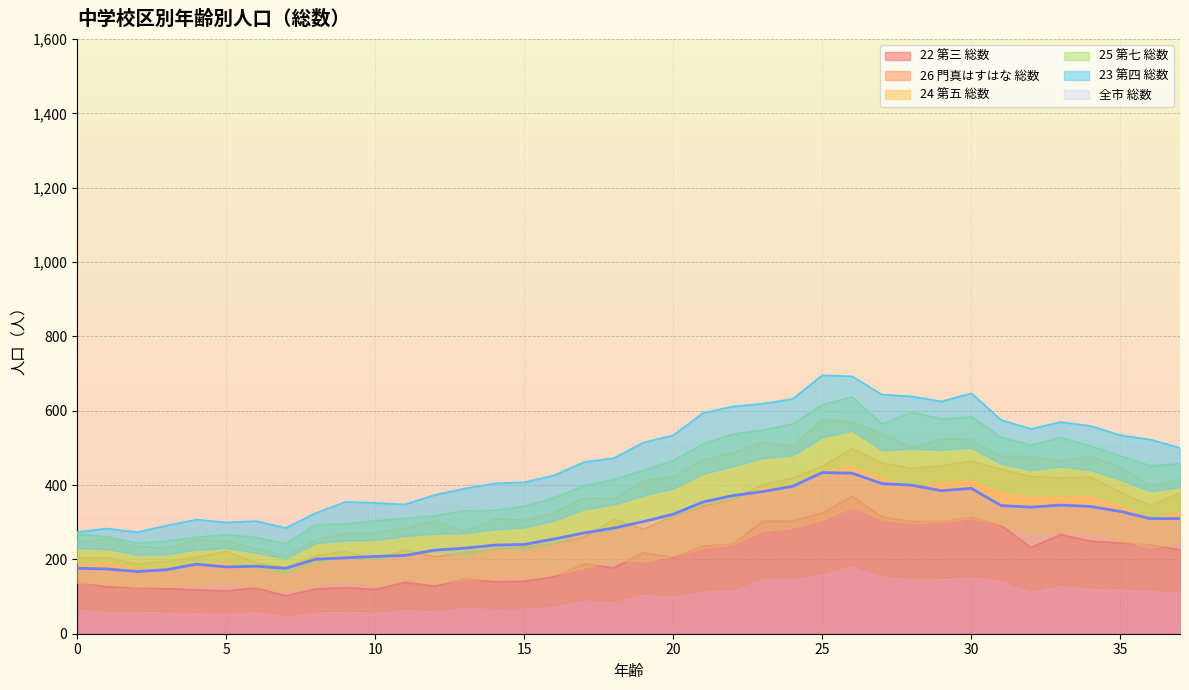

What is the minimum value for 全市 総数?

167.4